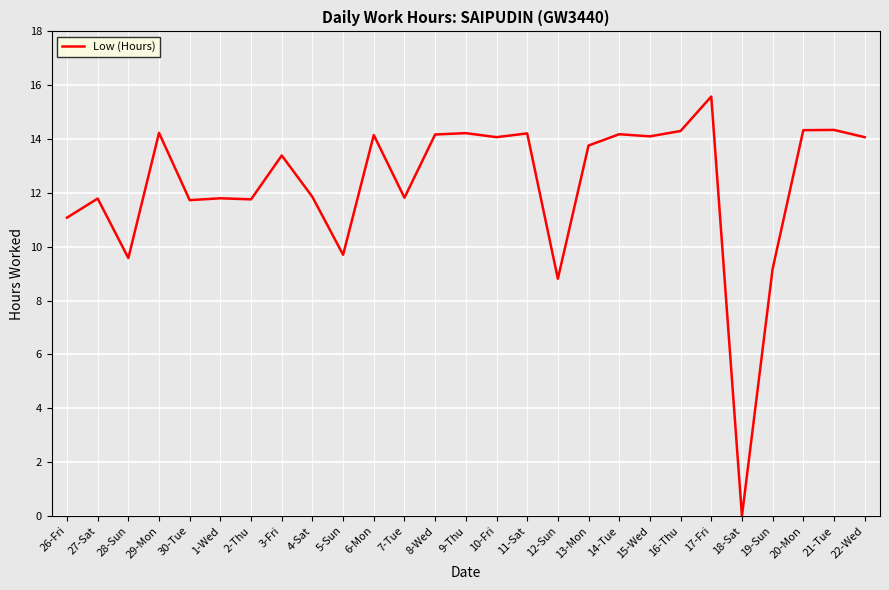

What is the difference between the maximum and minimum values?

15.6